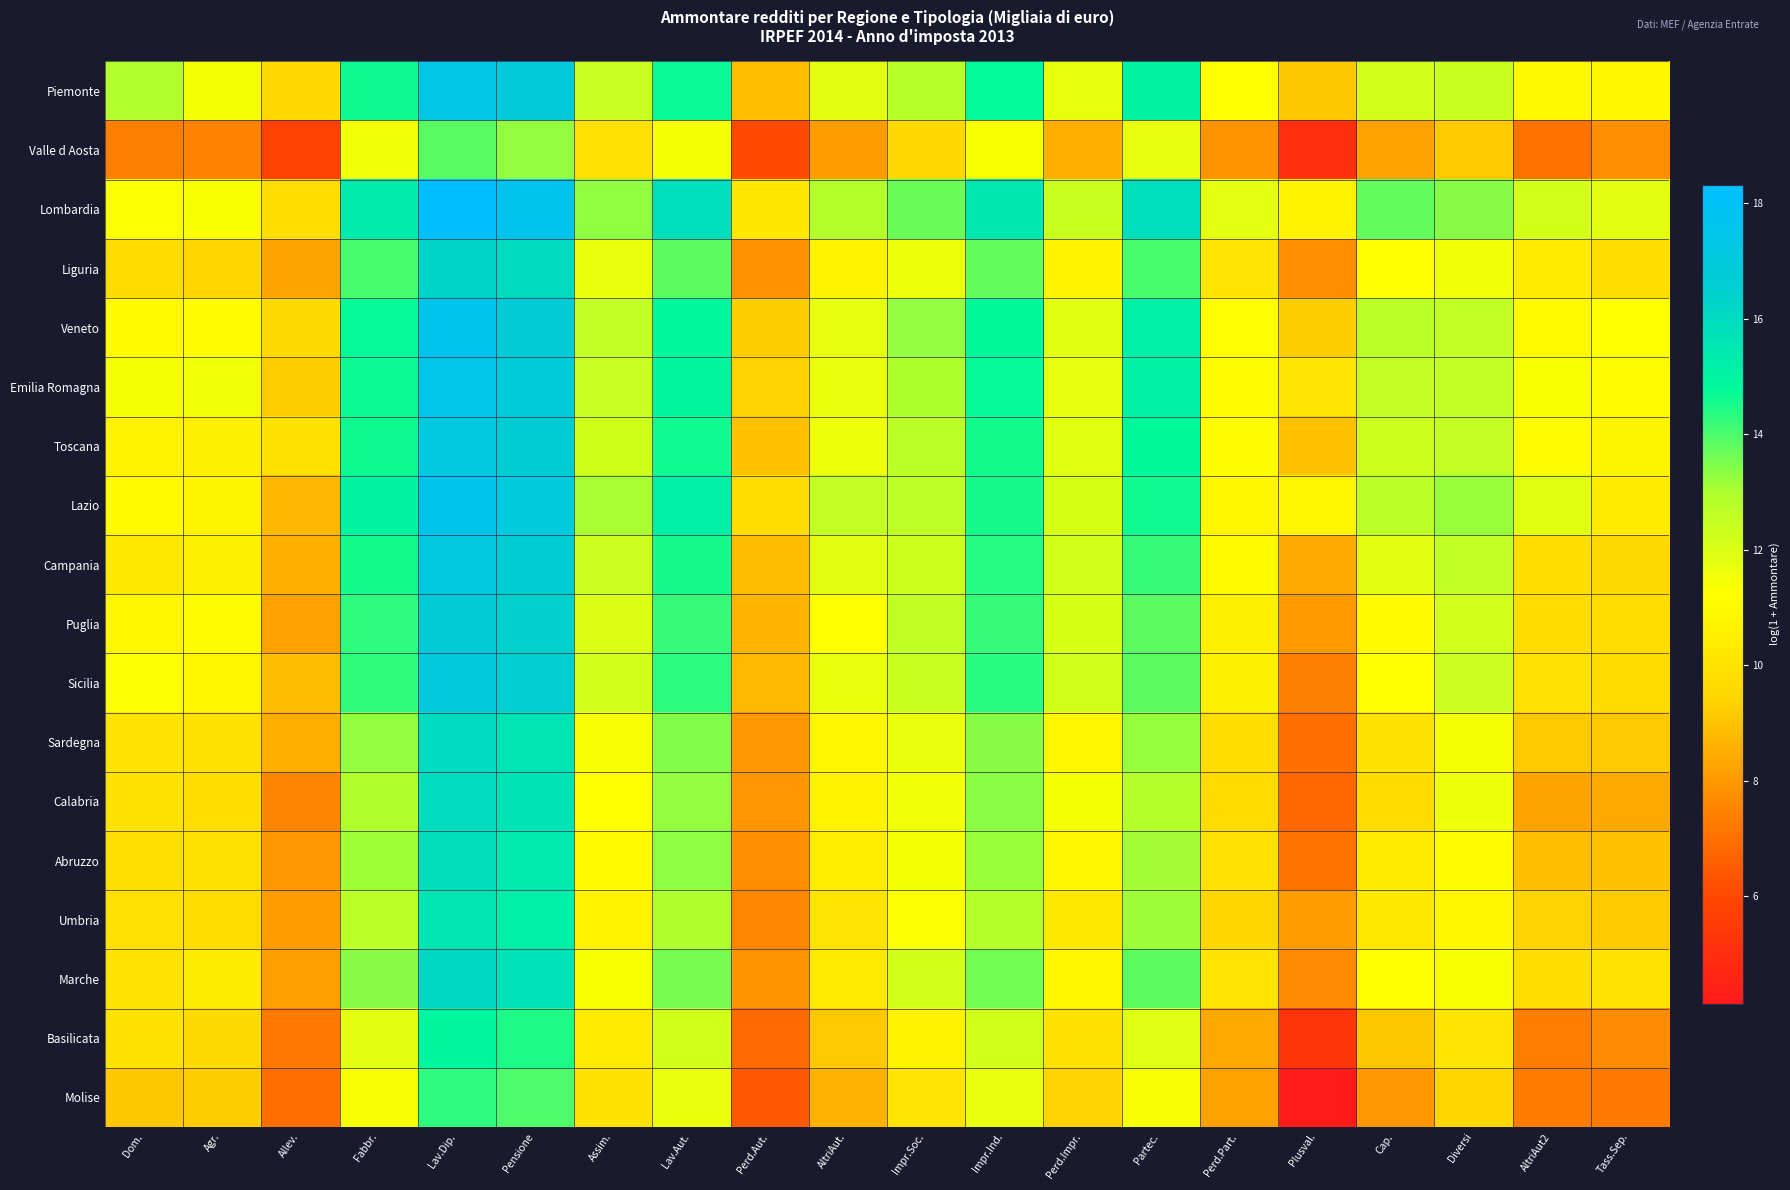

Reading left to right, list all the values displayed in this chart.

Piemonte: Dom.=12.9	Agr.=11.5	Allev.=9.6	Fabbr.=14.6	Lav.Dip.=17.3	Pensione=16.9	Assim.=12.4	Lav.Aut.=14.7	Perd.Aut.=8.9	AltriAut.=11.8	Impr.Soc.=12.7	Impr.Ind.=14.8	Perd.Impr.=11.7	Partec.=15.0	Perd.Part.=11.2	Plusval.=9.1	Cap.=12.2	Diversi=12.4	AltriAut2=11.0	Tass.Sep.=10.9
Valle d Aosta: Dom.=7.4	Agr.=7.4	Allev.=5.8	Fabbr.=11.5	Lav.Dip.=13.9	Pensione=13.3	Assim.=9.9	Lav.Aut.=11.4	Perd.Aut.=6.1	AltriAut.=8.1	Impr.Soc.=9.6	Impr.Ind.=11.3	Perd.Impr.=8.5	Partec.=11.7	Perd.Part.=7.9	Plusval.=5.1	Cap.=8.2	Diversi=9.2	AltriAut2=7.1	Tass.Sep.=7.8
Lombardia: Dom.=11.3	Agr.=11.3	Allev.=9.7	Fabbr.=15.4	Lav.Dip.=18.3	Pensione=17.6	Assim.=13.3	Lav.Aut.=15.8	Perd.Aut.=10.2	AltriAut.=12.9	Impr.Soc.=13.7	Impr.Ind.=15.5	Perd.Impr.=12.4	Partec.=15.9	Perd.Part.=11.8	Plusval.=10.7	Cap.=13.8	Diversi=13.4	AltriAut2=12.2	Tass.Sep.=11.9
Liguria: Dom.=9.7	Agr.=9.5	Allev.=8.3	Fabbr.=14.0	Lav.Dip.=16.3	Pensione=16.0	Assim.=11.6	Lav.Aut.=13.8	Perd.Aut.=7.8	AltriAut.=10.7	Impr.Soc.=11.6	Impr.Ind.=13.7	Perd.Impr.=10.7	Partec.=14.0	Perd.Part.=10.2	Plusval.=7.8	Cap.=11.2	Diversi=11.6	AltriAut2=10.3	Tass.Sep.=9.8
Veneto: Dom.=11.0	Agr.=11.1	Allev.=9.6	Fabbr.=14.7	Lav.Dip.=17.5	Pensione=16.8	Assim.=12.6	Lav.Aut.=14.8	Perd.Aut.=9.3	AltriAut.=11.8	Impr.Soc.=13.3	Impr.Ind.=14.8	Perd.Impr.=11.9	Partec.=15.1	Perd.Part.=11.2	Plusval.=9.3	Cap.=12.7	Diversi=12.6	AltriAut2=11.0	Tass.Sep.=11.2
Emilia Romagna: Dom.=11.4	Agr.=11.5	Allev.=9.2	Fabbr.=14.6	Lav.Dip.=17.4	Pensione=16.9	Assim.=12.4	Lav.Aut.=14.9	Perd.Aut.=9.4	AltriAut.=11.7	Impr.Soc.=13.0	Impr.Ind.=14.7	Perd.Impr.=11.8	Partec.=15.1	Perd.Part.=11.1	Plusval.=10.1	Cap.=12.5	Diversi=12.6	AltriAut2=11.4	Tass.Sep.=11.1
Toscana: Dom.=10.6	Agr.=10.5	Allev.=9.9	Fabbr.=14.6	Lav.Dip.=17.1	Pensione=16.7	Assim.=12.3	Lav.Aut.=14.6	Perd.Aut.=9.0	AltriAut.=11.6	Impr.Soc.=12.7	Impr.Ind.=14.6	Perd.Impr.=11.9	Partec.=14.8	Perd.Part.=11.1	Plusval.=9.0	Cap.=12.3	Diversi=12.5	AltriAut2=11.1	Tass.Sep.=10.7
Lazio: Dom.=11.0	Agr.=10.7	Allev.=8.7	Fabbr.=15.0	Lav.Dip.=17.6	Pensione=17.0	Assim.=13.1	Lav.Aut.=15.2	Perd.Aut.=9.7	AltriAut.=12.5	Impr.Soc.=12.6	Impr.Ind.=14.5	Perd.Impr.=12.1	Partec.=14.6	Perd.Part.=10.9	Plusval.=10.8	Cap.=12.7	Diversi=13.2	AltriAut2=11.9	Tass.Sep.=10.3
Campania: Dom.=10.2	Agr.=10.6	Allev.=8.5	Fabbr.=14.6	Lav.Dip.=17.1	Pensione=16.6	Assim.=12.3	Lav.Aut.=14.5	Perd.Aut.=8.8	AltriAut.=11.8	Impr.Soc.=12.3	Impr.Ind.=14.4	Perd.Impr.=12.1	Partec.=14.2	Perd.Part.=11.0	Plusval.=8.4	Cap.=11.8	Diversi=12.5	AltriAut2=9.8	Tass.Sep.=9.6
Puglia: Dom.=10.9	Agr.=11.1	Allev.=8.2	Fabbr.=14.3	Lav.Dip.=16.8	Pensione=16.4	Assim.=12.0	Lav.Aut.=14.2	Perd.Aut.=8.6	AltriAut.=11.3	Impr.Soc.=12.6	Impr.Ind.=14.2	Perd.Impr.=12.1	Partec.=13.9	Perd.Part.=10.6	Plusval.=8.0	Cap.=11.0	Diversi=12.2	AltriAut2=9.7	Tass.Sep.=9.8
Sicilia: Dom.=11.3	Agr.=10.8	Allev.=8.8	Fabbr.=14.3	Lav.Dip.=17.0	Pensione=16.5	Assim.=12.2	Lav.Aut.=14.3	Perd.Aut.=8.8	AltriAut.=11.7	Impr.Soc.=12.4	Impr.Ind.=14.3	Perd.Impr.=12.3	Partec.=13.9	Perd.Part.=10.6	Plusval.=7.4	Cap.=11.2	Diversi=12.3	AltriAut2=9.9	Tass.Sep.=9.7
Sardegna: Dom.=10.0	Agr.=9.9	Allev.=8.5	Fabbr.=13.3	Lav.Dip.=16.0	Pensione=15.6	Assim.=11.4	Lav.Aut.=13.4	Perd.Aut.=8.0	AltriAut.=10.8	Impr.Soc.=11.6	Impr.Ind.=13.4	Perd.Impr.=10.8	Partec.=13.2	Perd.Part.=9.8	Plusval.=7.0	Cap.=10.0	Diversi=11.5	AltriAut2=9.1	Tass.Sep.=9.1
Calabria: Dom.=10.0	Agr.=9.8	Allev.=7.6	Fabbr.=12.9	Lav.Dip.=16.0	Pensione=15.6	Assim.=11.2	Lav.Aut.=13.3	Perd.Aut.=7.9	AltriAut.=10.7	Impr.Soc.=11.5	Impr.Ind.=13.4	Perd.Impr.=11.4	Partec.=12.8	Perd.Part.=9.7	Plusval.=6.8	Cap.=9.7	Diversi=11.6	AltriAut2=8.2	Tass.Sep.=8.4
Abruzzo: Dom.=9.8	Agr.=10.0	Allev.=8.0	Fabbr.=13.1	Lav.Dip.=15.9	Pensione=15.4	Assim.=11.0	Lav.Aut.=13.3	Perd.Aut.=7.7	AltriAut.=10.4	Impr.Soc.=11.5	Impr.Ind.=13.2	Perd.Impr.=10.8	Partec.=13.1	Perd.Part.=9.9	Plusval.=7.1	Cap.=10.3	Diversi=11.1	AltriAut2=8.9	Tass.Sep.=9.0
Umbria: Dom.=9.9	Agr.=9.8	Allev.=8.1	Fabbr.=12.7	Lav.Dip.=15.6	Pensione=15.2	Assim.=10.7	Lav.Aut.=13.0	Perd.Aut.=7.6	AltriAut.=10.1	Impr.Soc.=11.3	Impr.Ind.=12.8	Perd.Impr.=10.2	Partec.=13.2	Perd.Part.=9.5	Plusval.=8.1	Cap.=10.2	Diversi=10.9	AltriAut2=9.4	Tass.Sep.=9.1
Marche: Dom.=10.0	Agr.=10.3	Allev.=8.2	Fabbr.=13.4	Lav.Dip.=16.2	Pensione=15.7	Assim.=11.3	Lav.Aut.=13.5	Perd.Aut.=7.9	AltriAut.=10.3	Impr.Soc.=12.1	Impr.Ind.=13.6	Perd.Impr.=10.9	Partec.=13.8	Perd.Part.=10.0	Plusval.=7.6	Cap.=11.2	Diversi=11.4	AltriAut2=9.8	Tass.Sep.=10.0
Basilicata: Dom.=9.9	Agr.=9.6	Allev.=7.2	Fabbr.=11.8	Lav.Dip.=14.9	Pensione=14.5	Assim.=10.3	Lav.Aut.=12.2	Perd.Aut.=6.9	AltriAut.=9.1	Impr.Soc.=10.7	Impr.Ind.=12.2	Perd.Impr.=9.9	Partec.=11.9	Perd.Part.=8.4	Plusval.=5.3	Cap.=9.1	Diversi=10.2	AltriAut2=7.4	Tass.Sep.=7.7
Molise: Dom.=9.1	Agr.=9.2	Allev.=7.0	Fabbr.=11.4	Lav.Dip.=14.3	Pensione=14.0	Assim.=10.0	Lav.Aut.=11.7	Perd.Aut.=6.4	AltriAut.=8.6	Impr.Soc.=10.1	Impr.Ind.=11.7	Perd.Impr.=9.4	Partec.=11.4	Perd.Part.=8.2	Plusval.=4.1	Cap.=8.0	Diversi=9.5	AltriAut2=7.3	Tass.Sep.=7.3